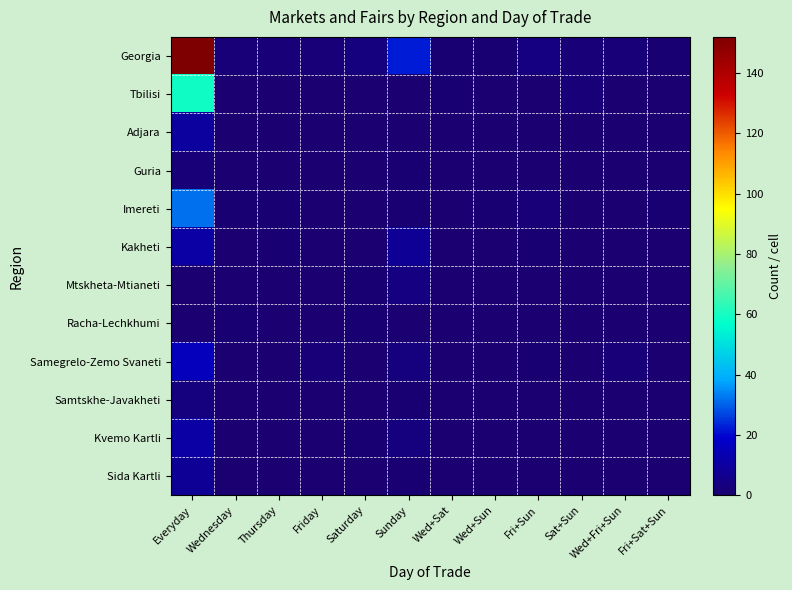

What is the total value across all series at Sunday?

44